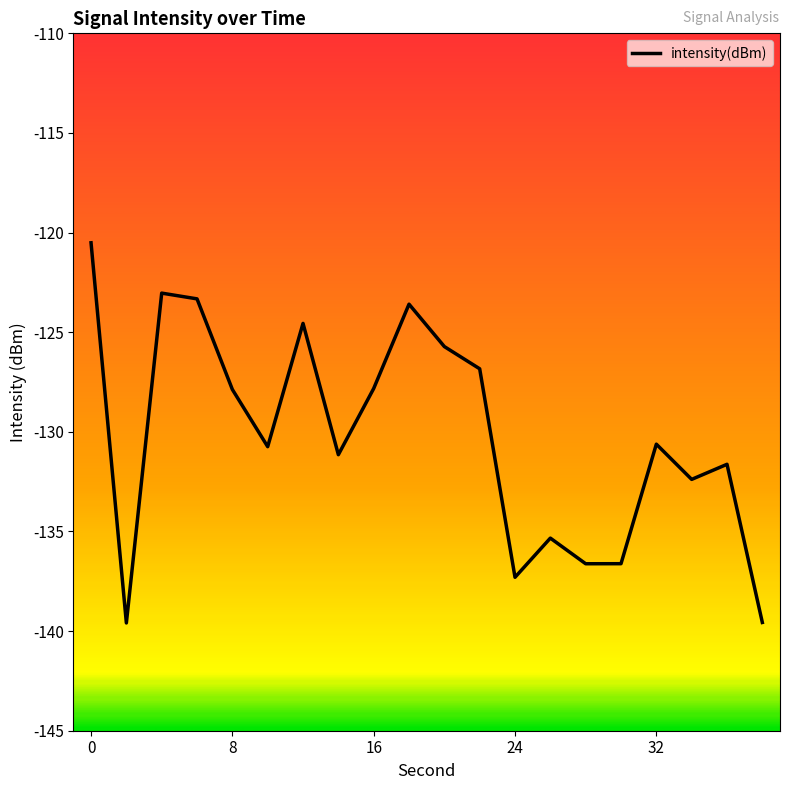

How many values exceed -130?

9